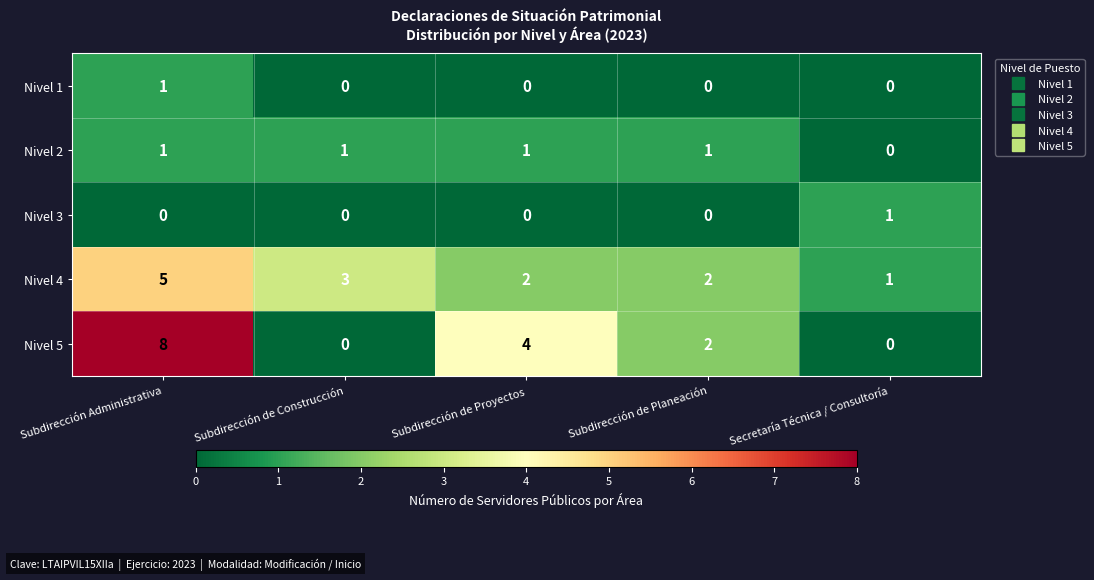

Count the Nivel 1 values in the range 0 to 1.

5